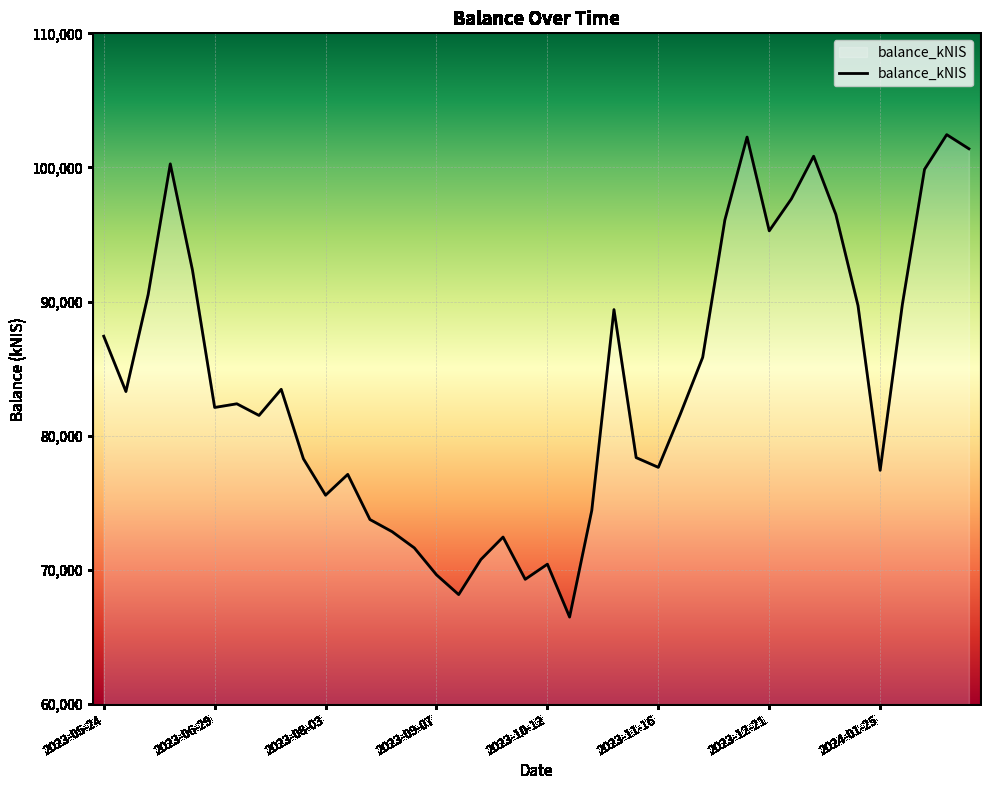

What is the greatest value displayed?

102447.1